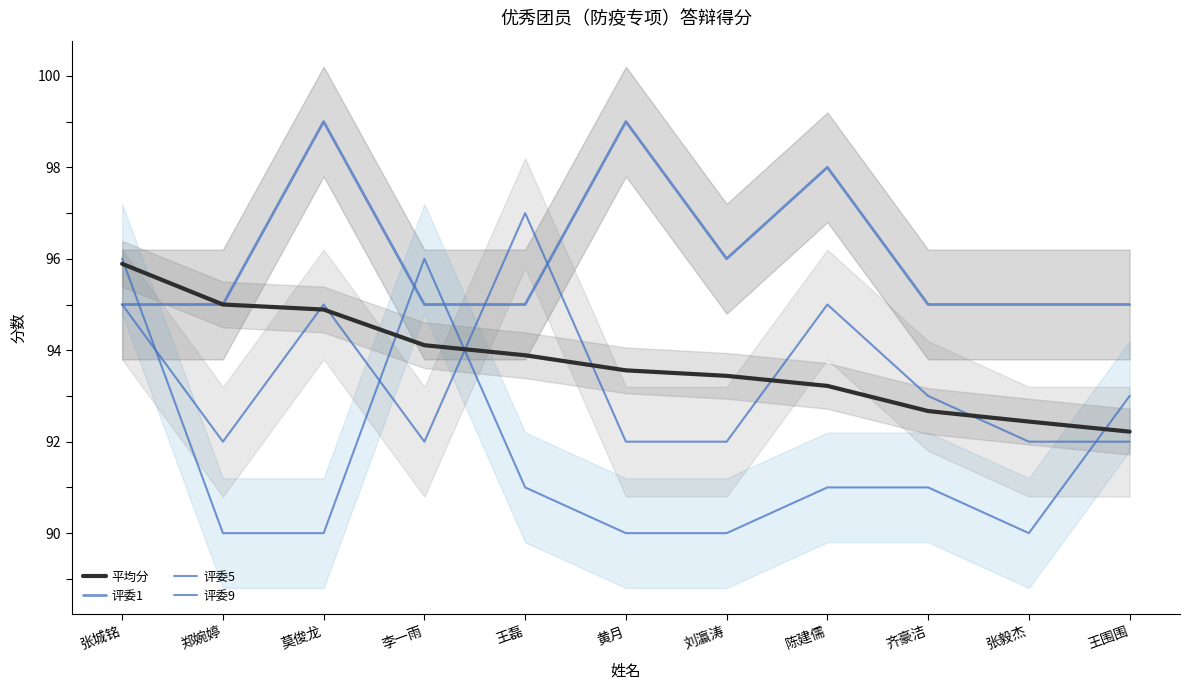

What is the difference between the second highest and minimum values in the 评委9 series?

3.0